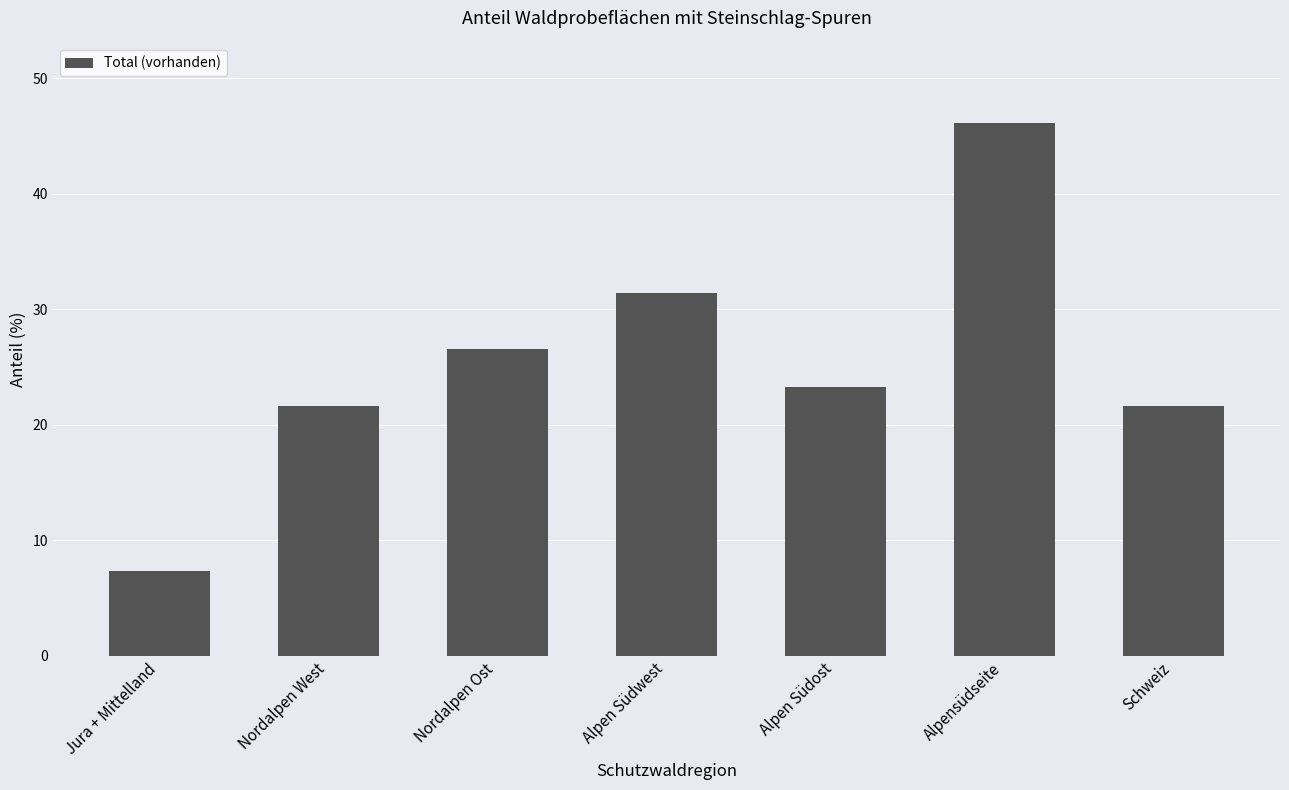

What is the change in value from Nordalpen Ost to Schweiz?

-5.0